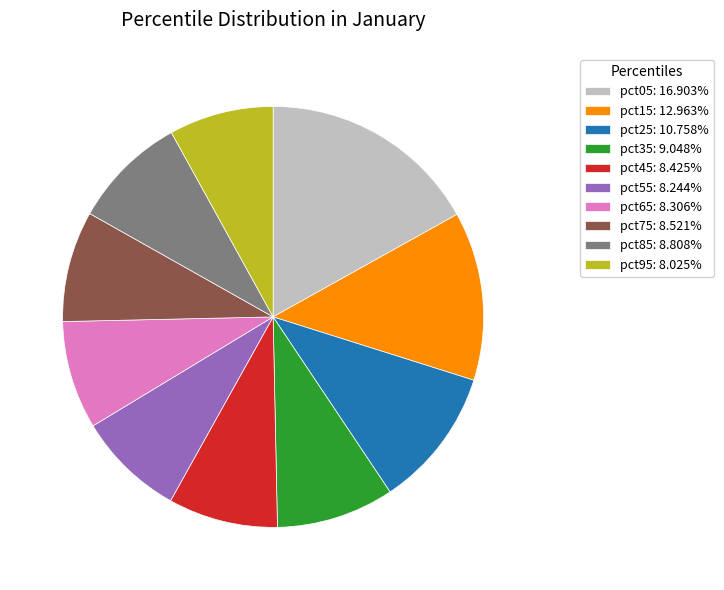

Approximately how many times larger is the value at pct05: 16.903% compared to pct55: 8.244%?

2.1